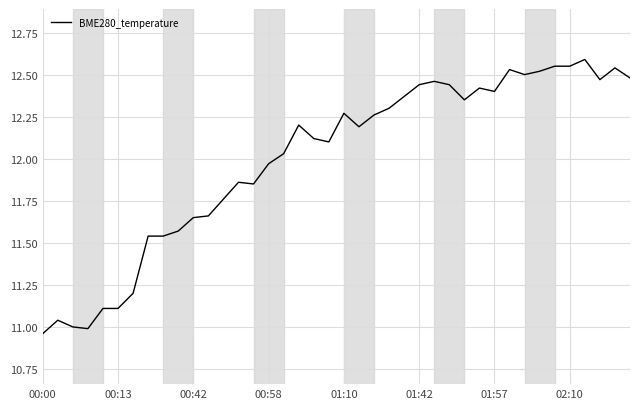

What is the difference between the maximum and minimum values?

1.6